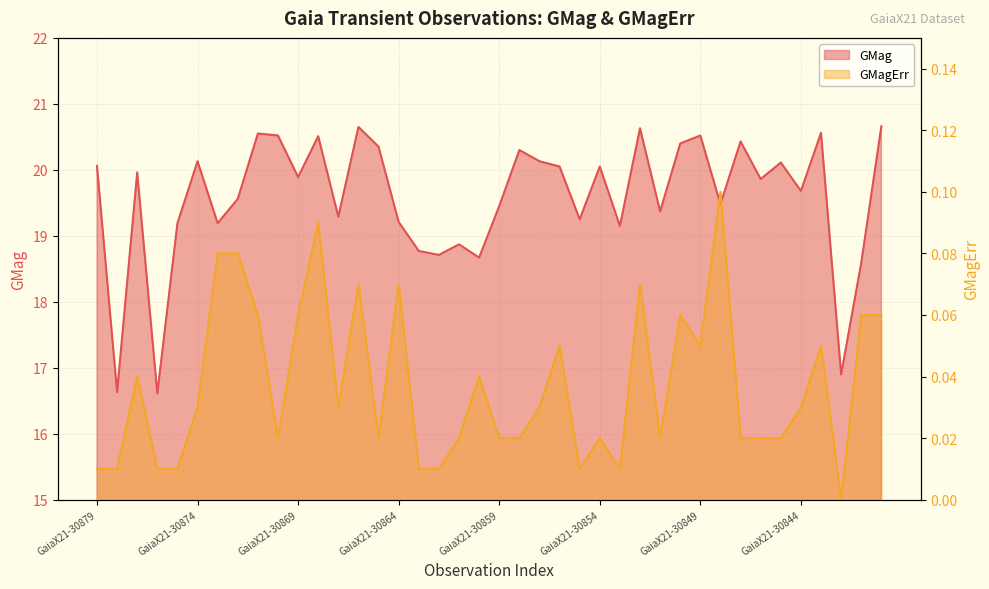

Which series has the largest total across all categories?

GMag